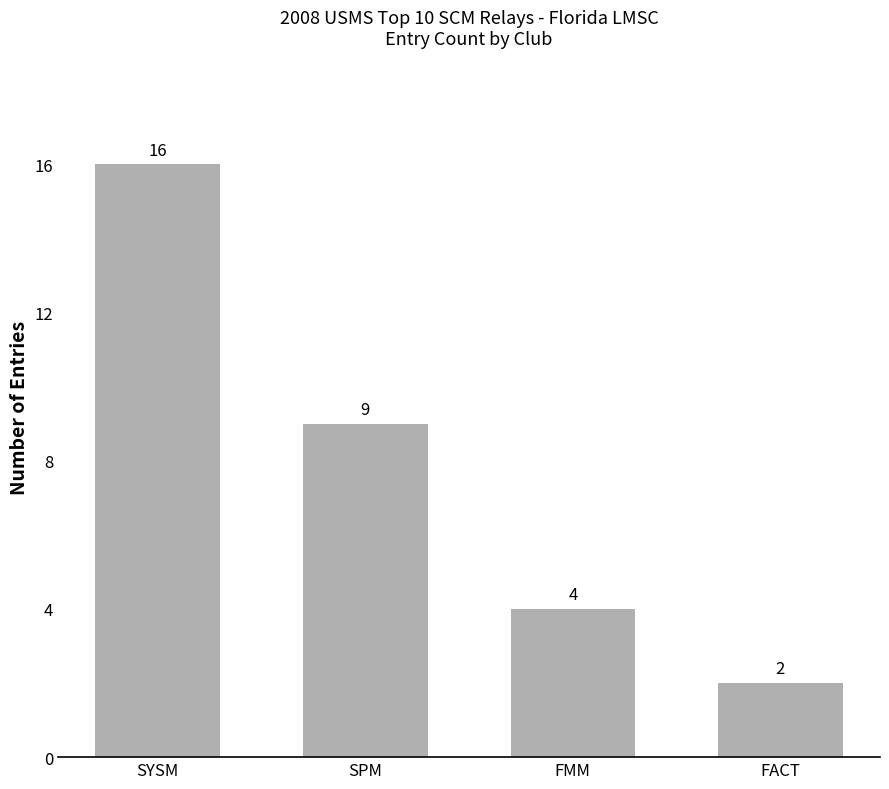

What is the sum of all values?

31